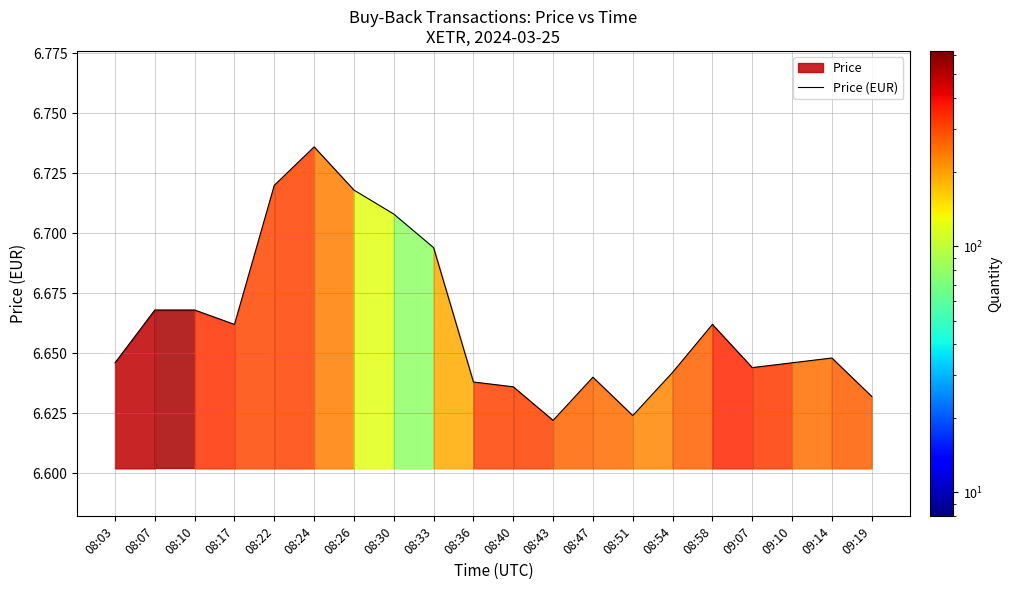

What position from the left is 08:33?

9